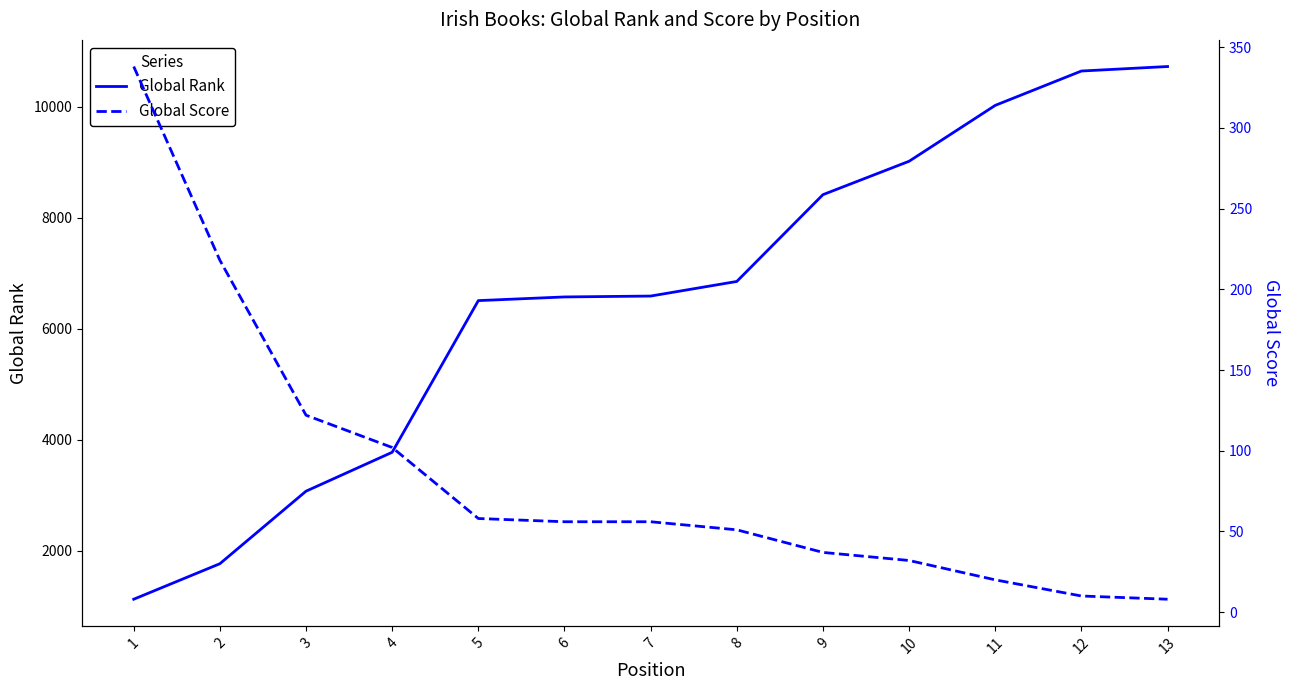

Is it true that Global Score equals 3 at 12?

False